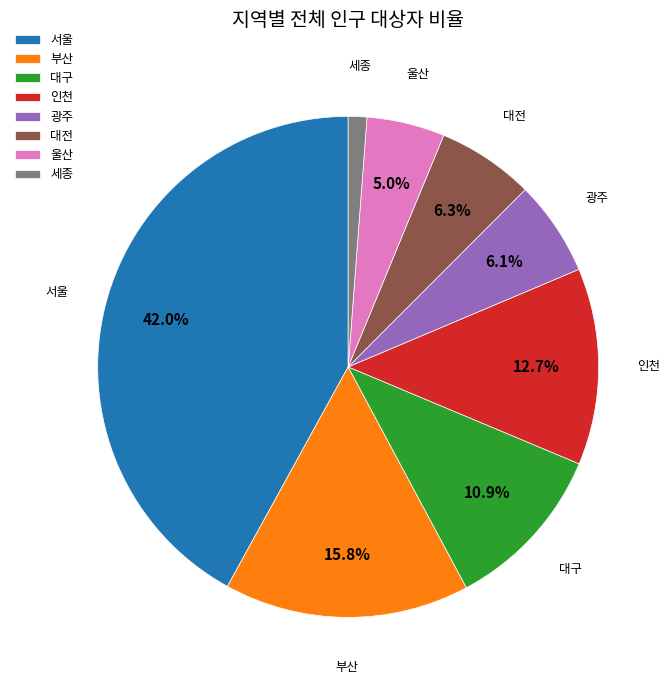

Which slice is the smallest?

세종